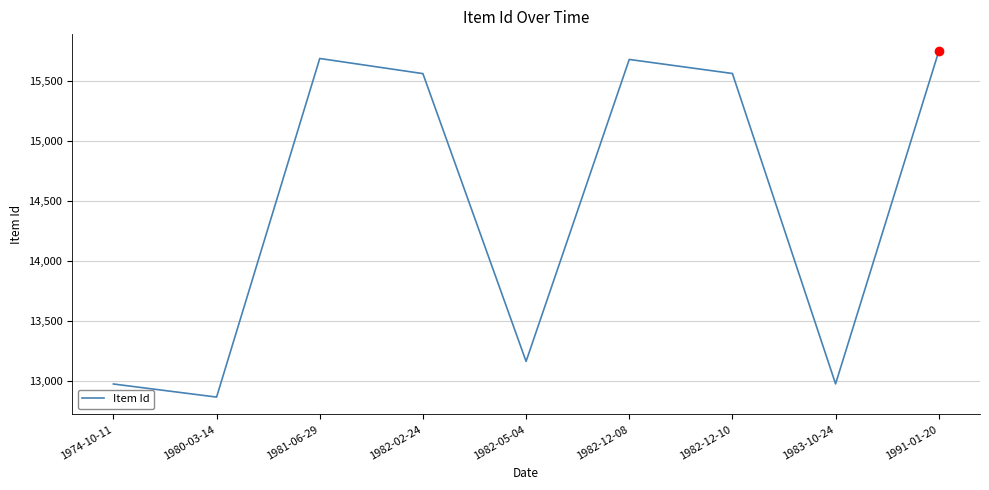

The value at 1983-10-24 is 12976. True or false?

True